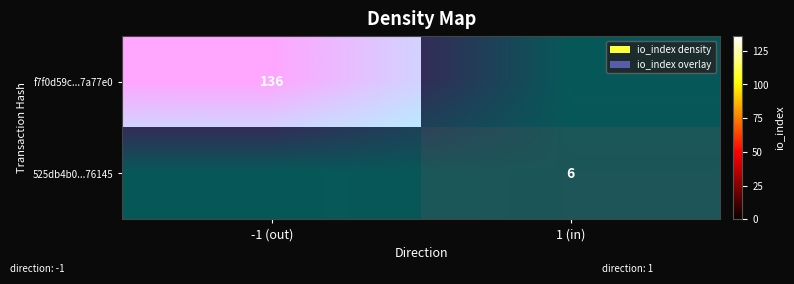

What is the highest value of the f7f0d59c...7a77e0 series?

136